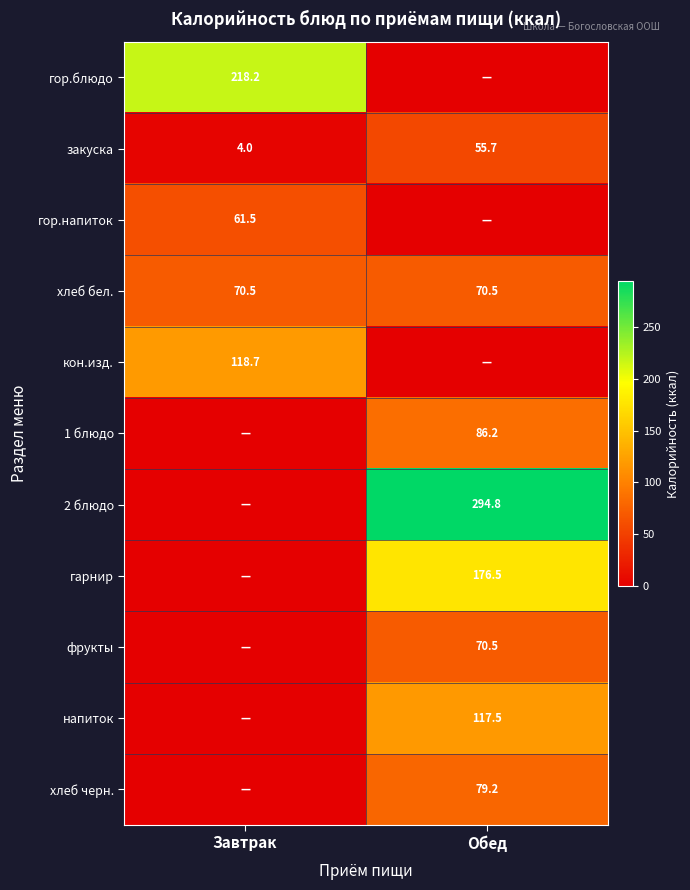

What is the difference between the maximum and minimum values in the закуска series?

51.7